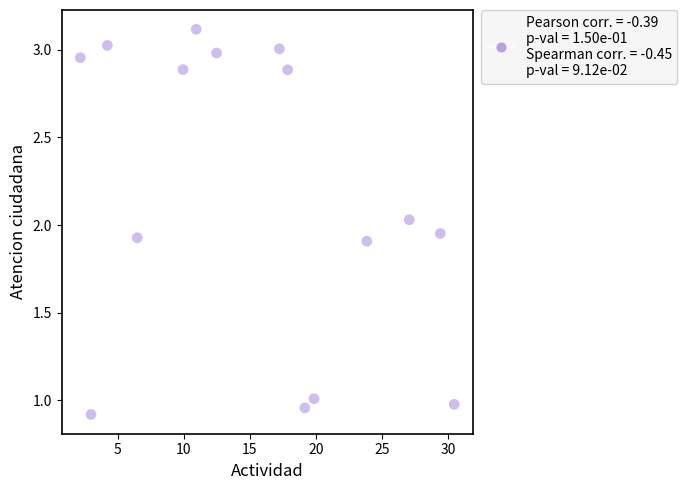

What is the range of Y values (max minus min)?

2.2